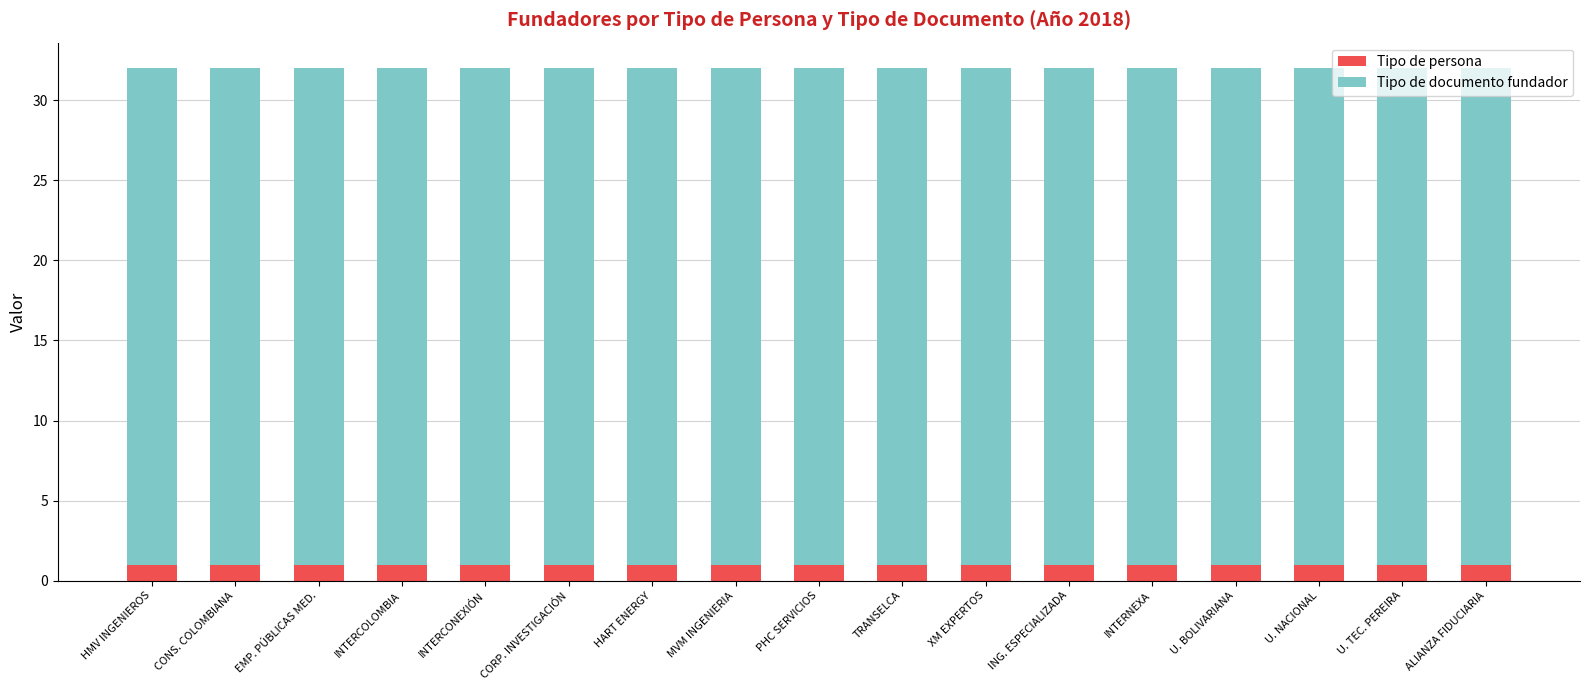

What is the total value across all series at TRANSELCA?

32